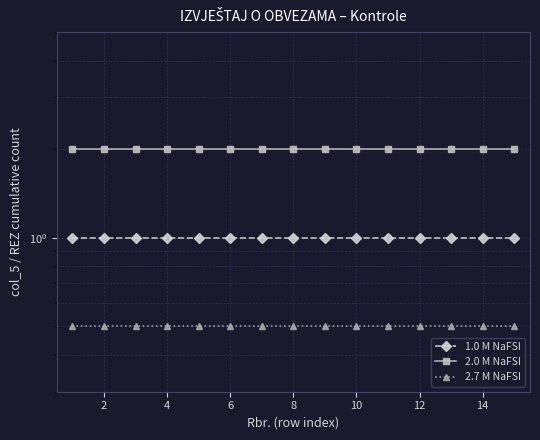

Reading left to right, what are all the values shown in this chart?

1.0 M NaFSI: 1.0	1.0	1.0	1.0	1.0	1.0	1.0	1.0	1.0	1.0	1.0	1.0	1.0	1.0	1.0
2.0 M NaFSI: 2.0	2.0	2.0	2.0	2.0	2.0	2.0	2.0	2.0	2.0	2.0	2.0	2.0	2.0	2.0
2.7 M NaFSI: 0.5	0.5	0.5	0.5	0.5	0.5	0.5	0.5	0.5	0.5	0.5	0.5	0.5	0.5	0.5